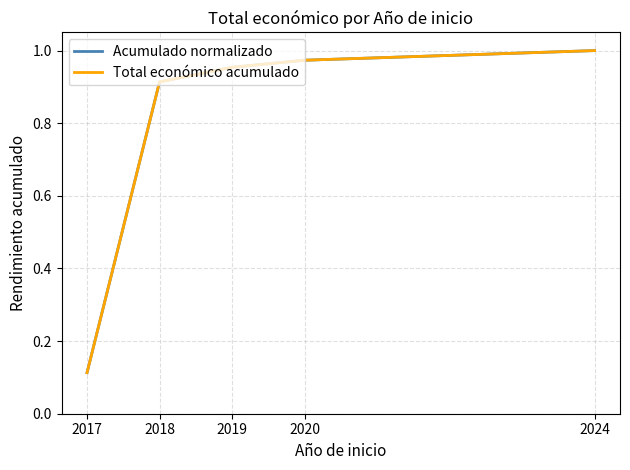

Between 2017 and 2024, which is larger?

2024